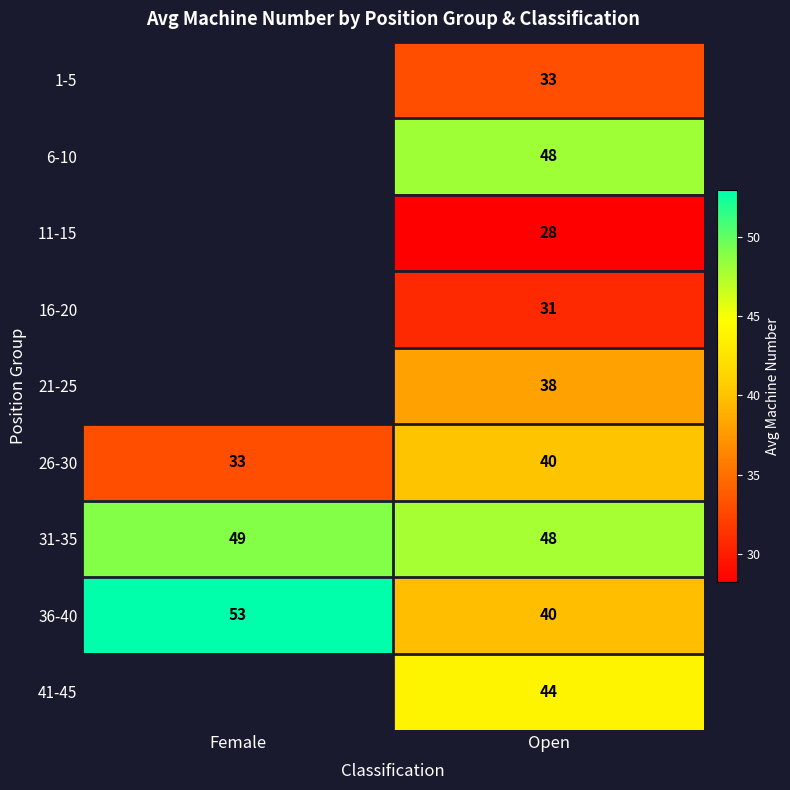

What is the total value across all series at Open?

350